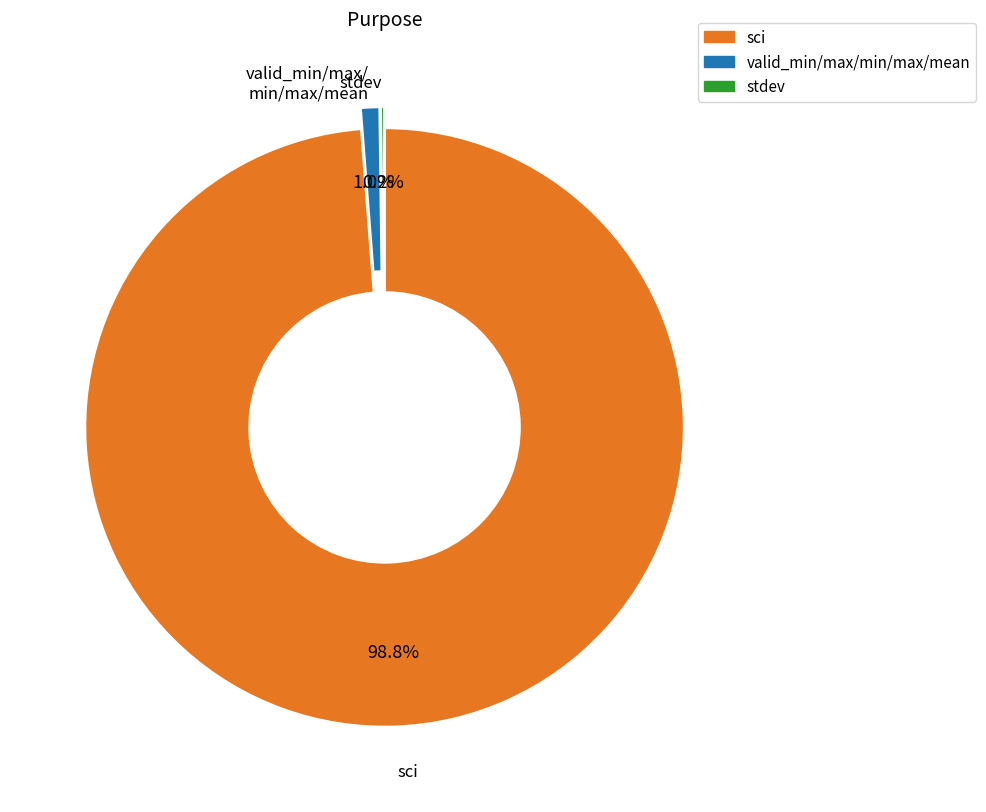

What is the total percentage of valid_min/max/min/max/mean and sci?

99.8%